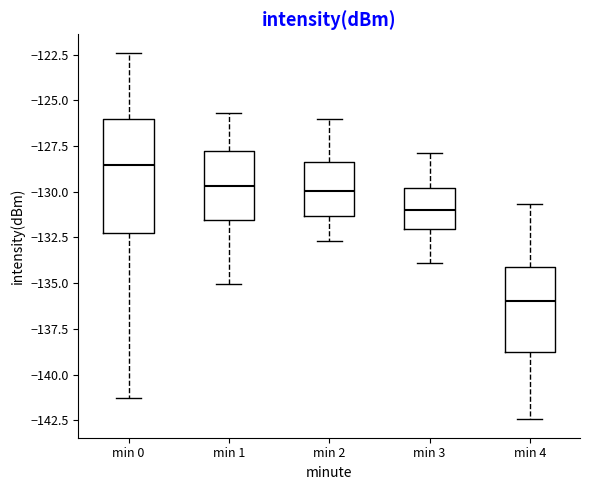

Reading left to right, read every box against the y-axis: the position of its median line, the range the box covers, and the ends of its whiskers. The values are not printed on the chart, so give them approximately, as read against the axis.

min 0: median -128.5, box -132.5 to -126.0, whiskers -141.5 to -122.5
min 1: median -129.5, box -131.5 to -128.0, whiskers -135.0 to -125.5
min 2: median -130.0, box -131.5 to -128.5, whiskers -132.5 to -126.0
min 3: median -131.0, box -132.0 to -130.0, whiskers -134.0 to -128.0
min 4: median -136.0, box -139.0 to -134.0, whiskers -142.5 to -130.5